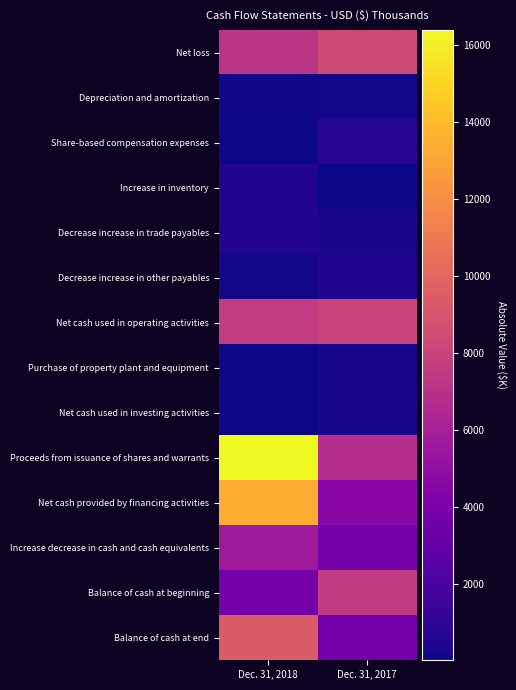

Which series changed the most between Dec. 31, 2018 and Dec. 31, 2017?

Proceeds from issuance of shares and warrants